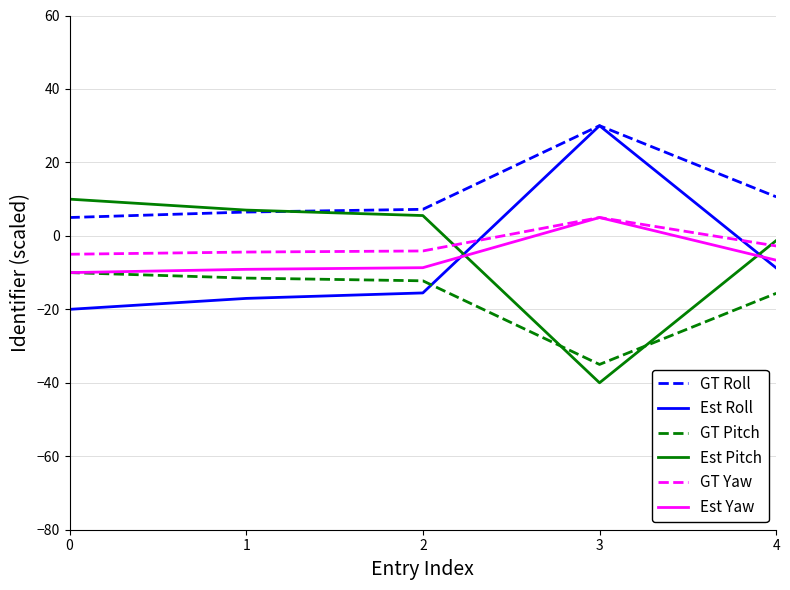

Is the value of GT Yaw at 3 greater than the value of Est Yaw at 1?

Yes